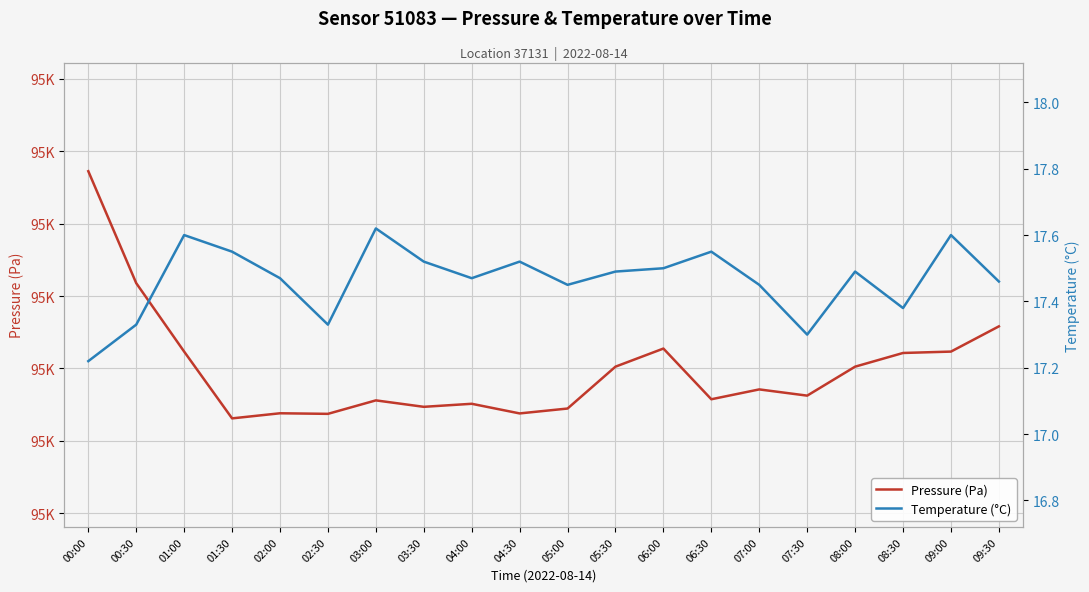

How many values in the Pressure (Pa) series exceed 94874?

10